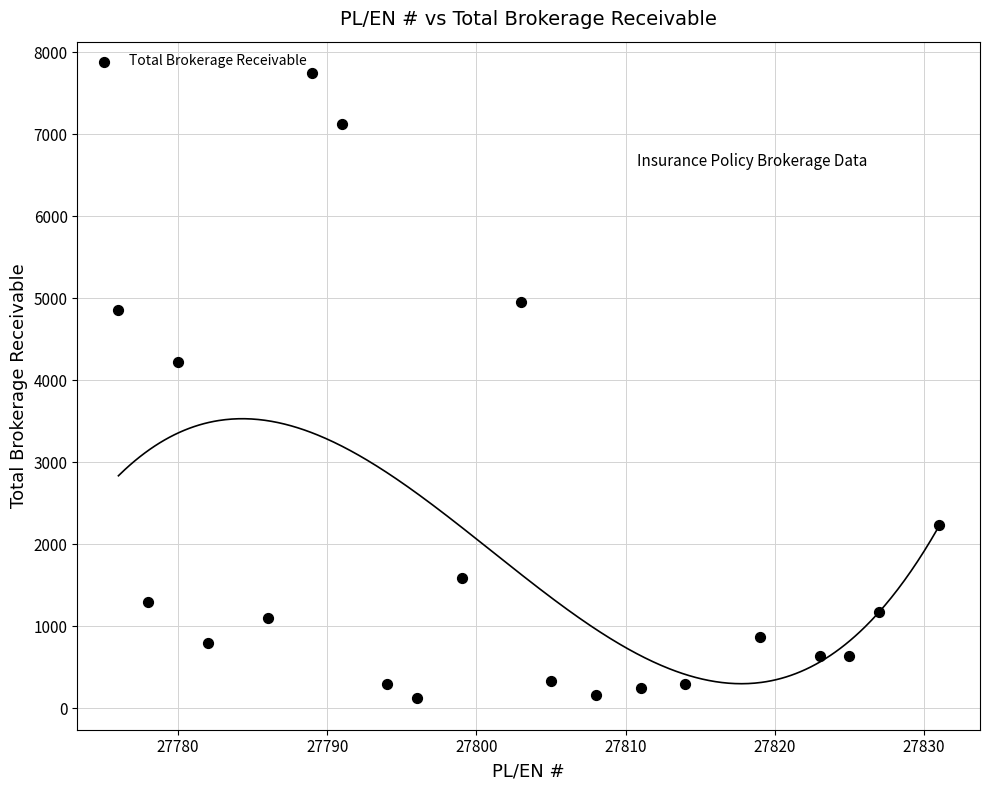

What is the range of X values (max minus min)?

55.0